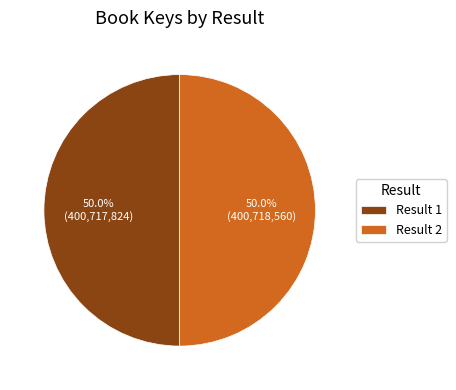

Combined, what portion of the pie is Result 2 and Result 1?

100.0%